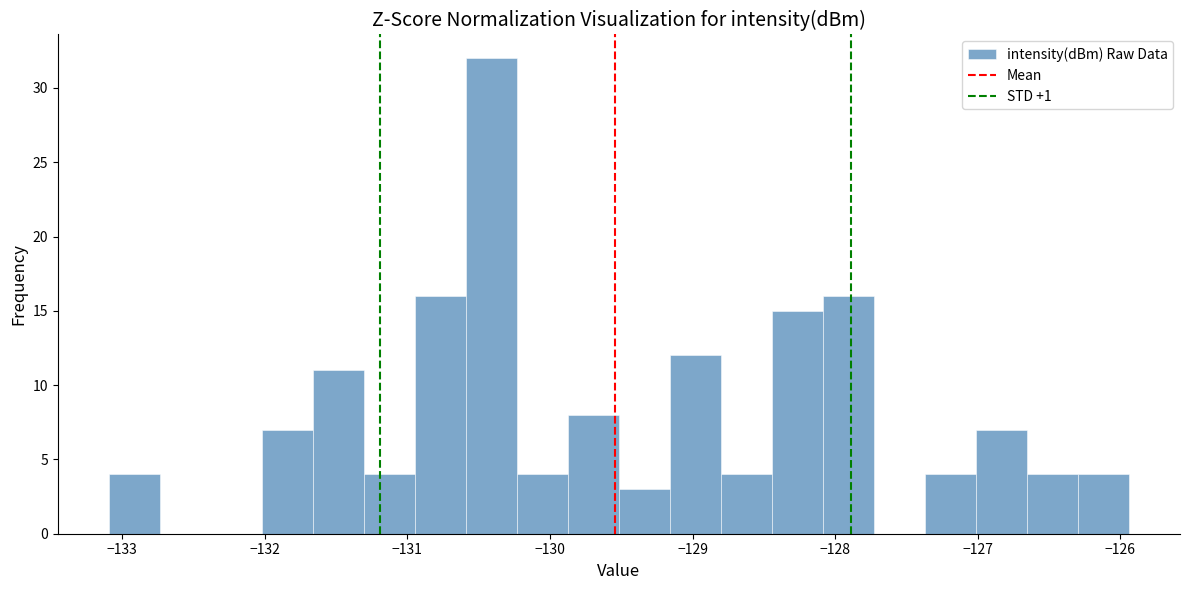

Around what value on the x-axis is the tallest bar? Give the approximate position of its centre, as read against the axis.

-130.4